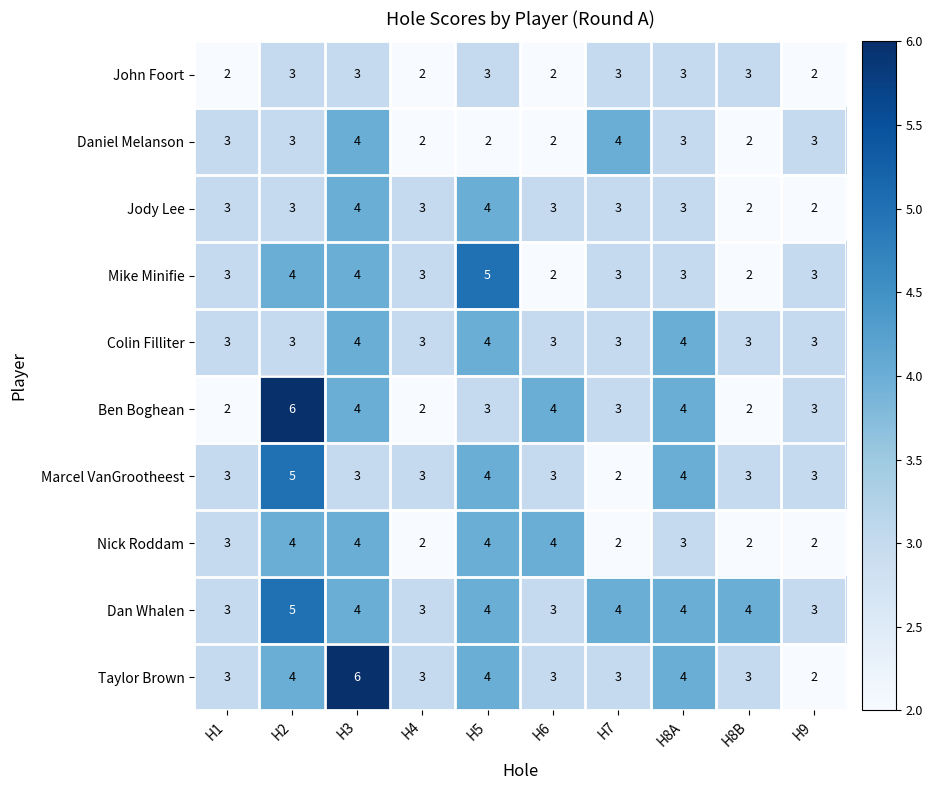

True or false: Dan Whalen has a value of 3 at H1.

True